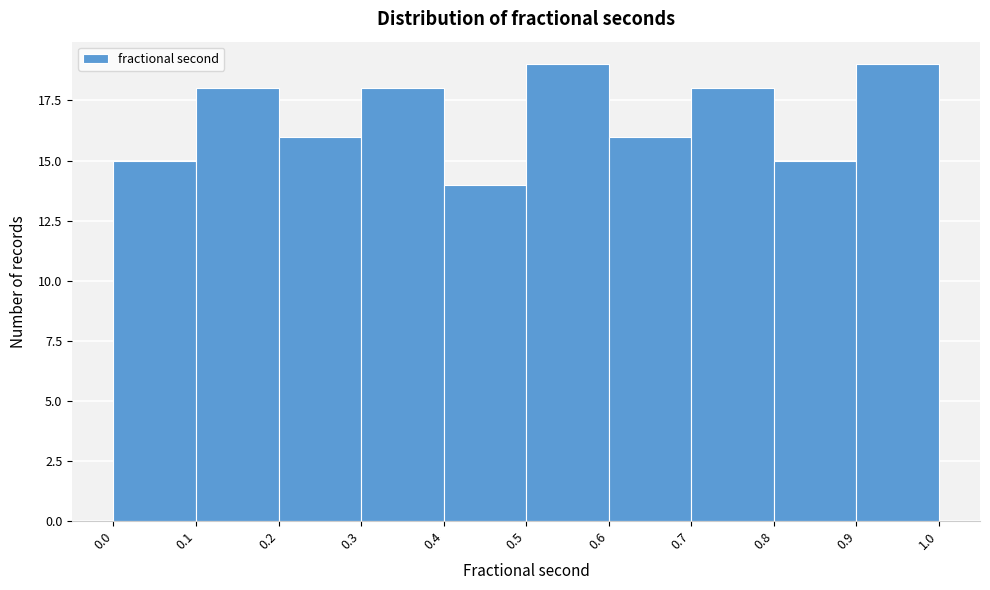

How tall is the bar that spans 0.3 to 0.4 on the x-axis? The values are not printed on the chart, so give them approximately, as read against the axis.

18